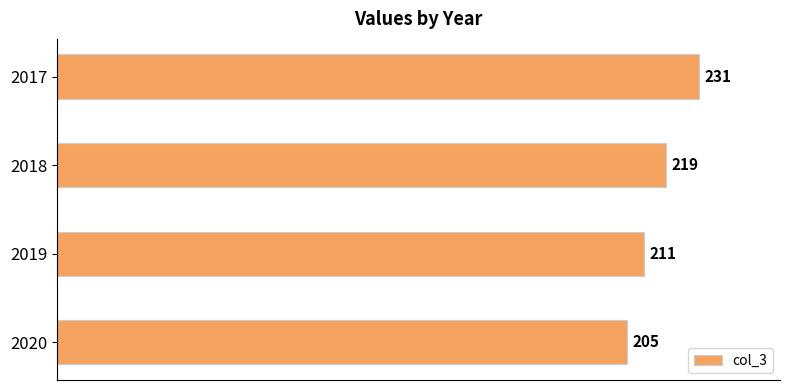

What is the difference between the maximum and minimum values?

26